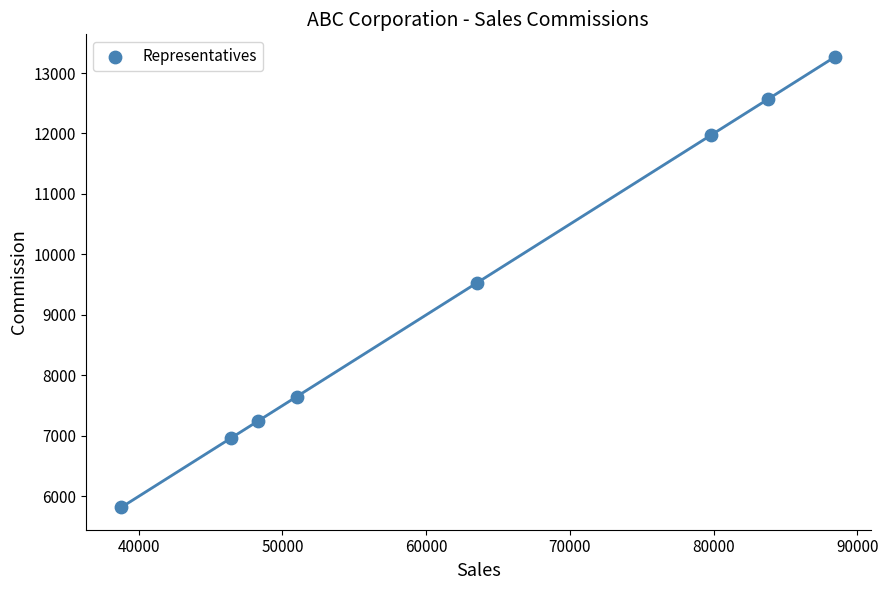

What is the range of X values (max minus min)?

49650.0